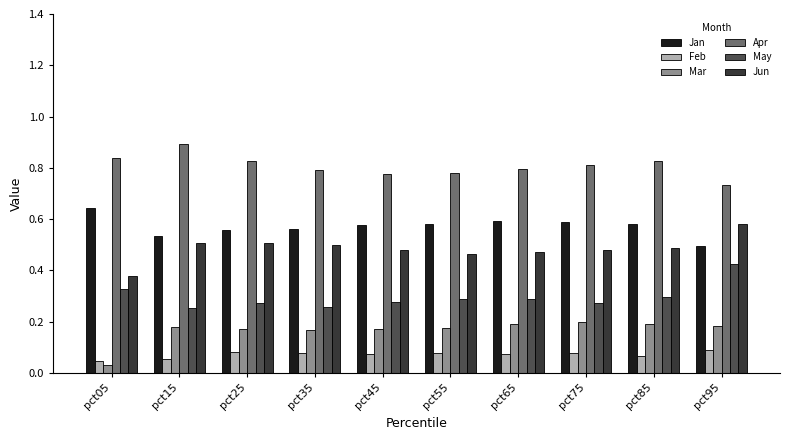

Which label corresponds to the smallest value in the chart?

pct05